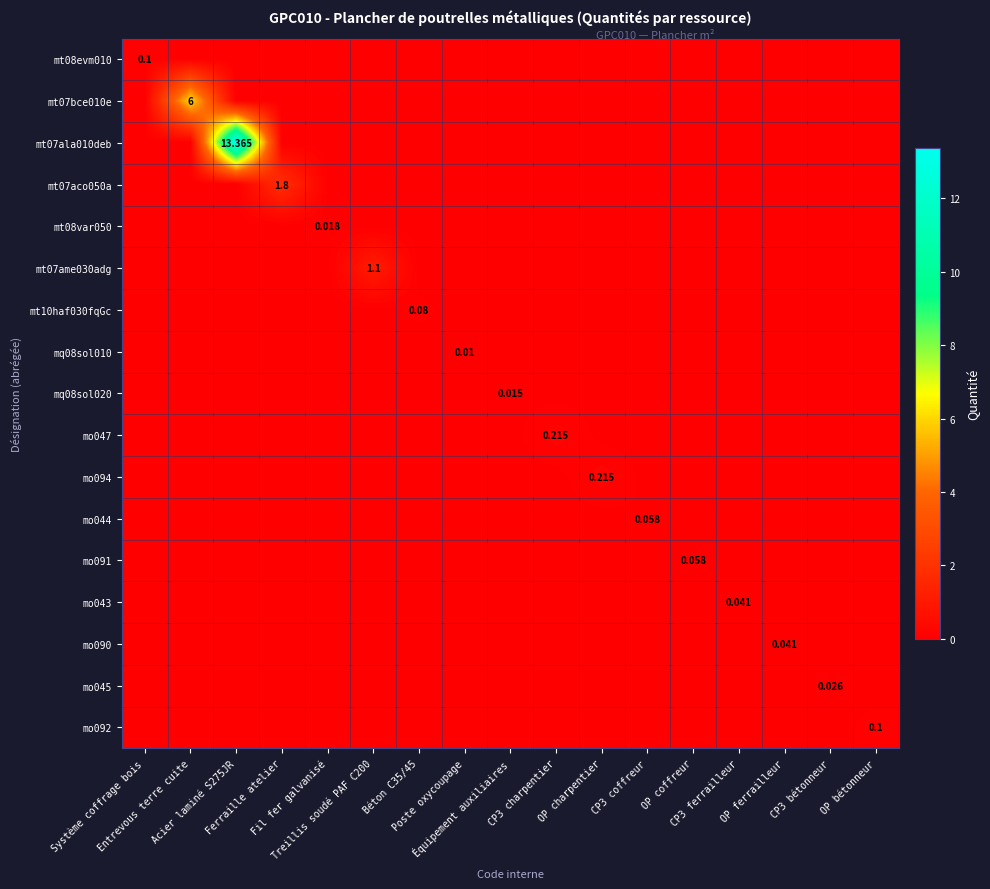

How many values in mt07bce010e are above zero?

1